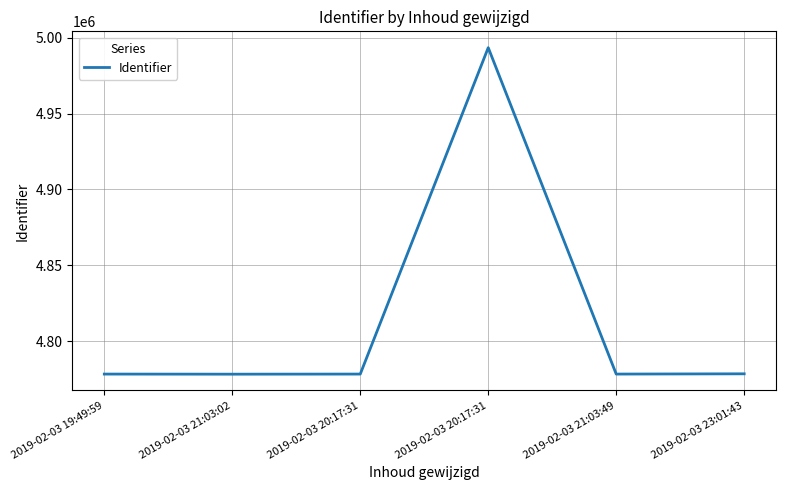

What is the sum of all values?

28885748